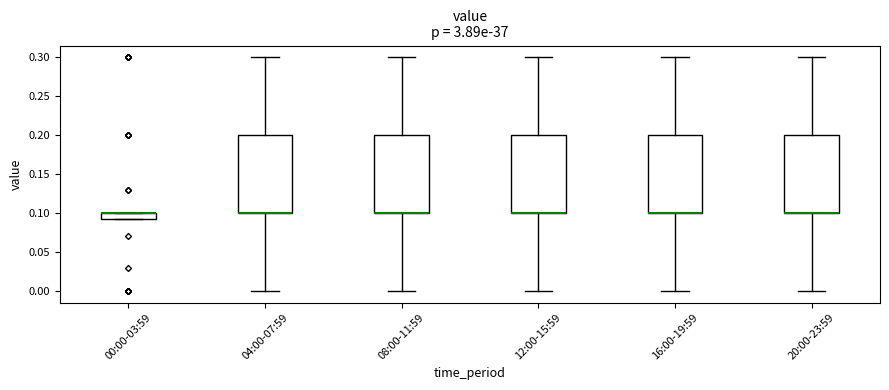

Where is the lower edge of the box for 00:00-03:59 on the y-axis? The values are not printed on the chart, so give them approximately, as read against the axis.

0.095